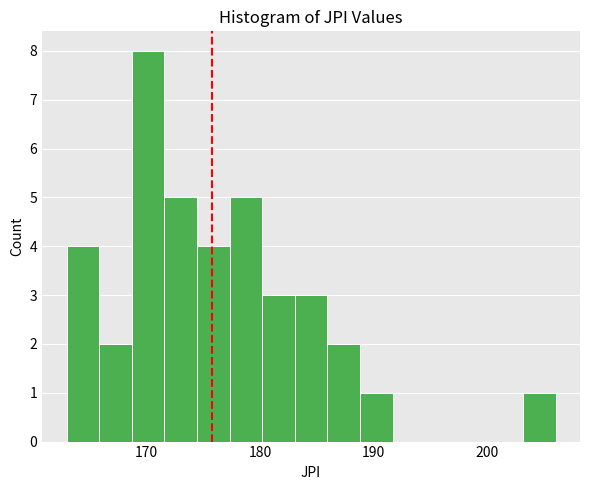

Read against the x-axis, roughly where is the centre of the tallest bar?

170